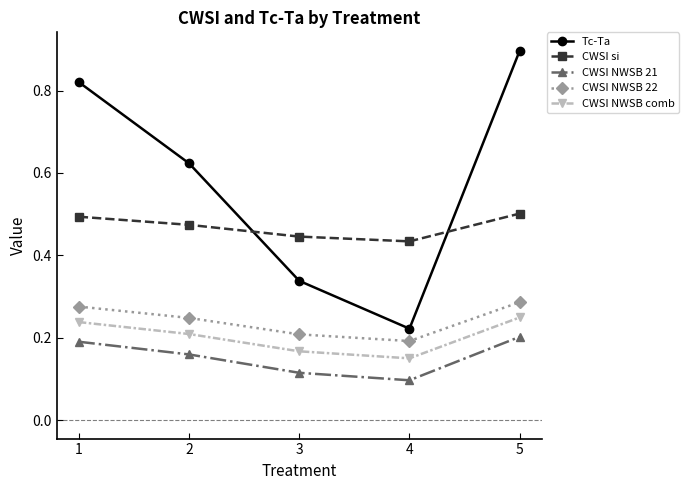

Which series has the largest total across all categories?

Tc-Ta